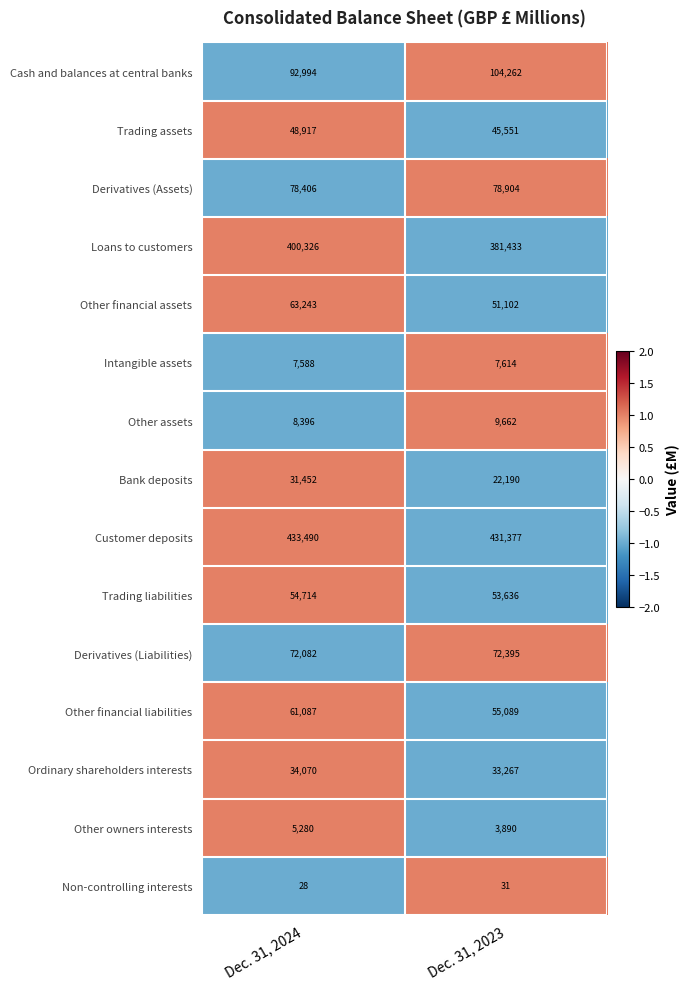

Reading right to left, list all the values displayed in this chart.

Cash and balances at central banks: 104262	92994
Trading assets: 45551	48917
Derivatives (Assets): 78904	78406
Loans to customers: 381433	400326
Other financial assets: 51102	63243
Intangible assets: 7614	7588
Other assets: 9662	8396
Bank deposits: 22190	31452
Customer deposits: 431377	433490
Trading liabilities: 53636	54714
Derivatives (Liabilities): 72395	72082
Other financial liabilities: 55089	61087
Ordinary shareholders interests: 33267	34070
Other owners interests: 3890	5280
Non-controlling interests: 31	28